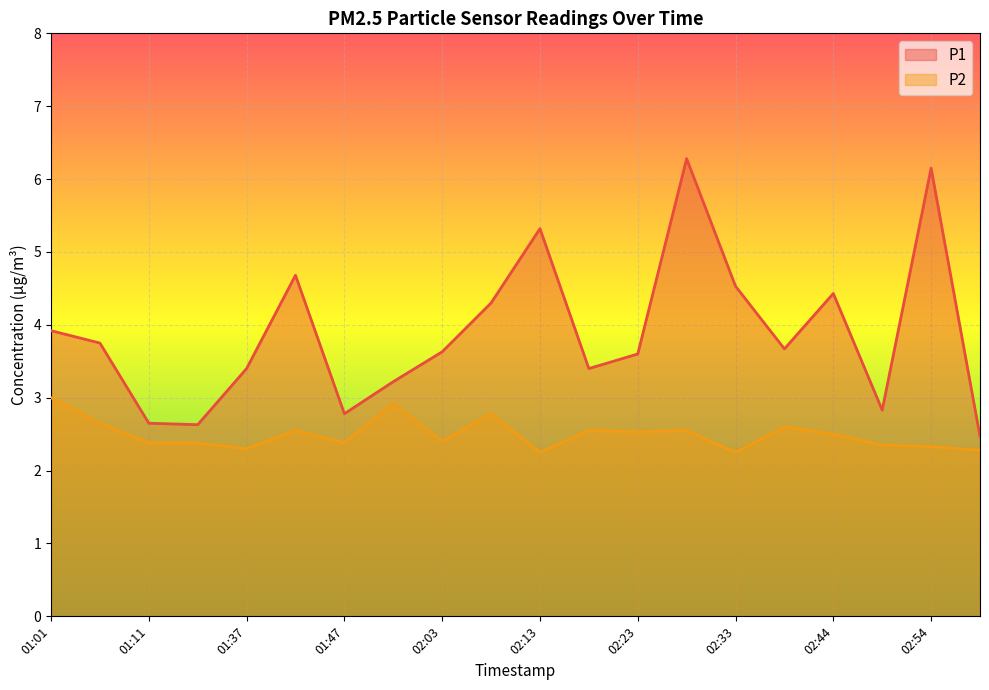

Rank the categories by P1 value from lowest to highest.

02:59, 01:32, 01:11, 01:47, 02:49, 01:53, 01:37, 02:18, 02:23, 02:03, 02:38, 01:06, 01:01, 02:08, 02:44, 02:33, 01:42, 02:13, 02:54, 02:28